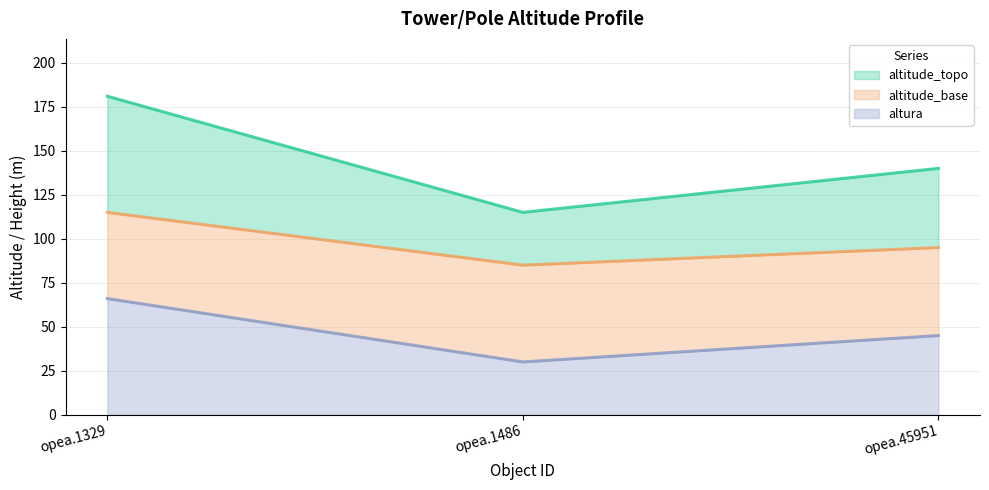

Reading left to right, list all the values displayed in this chart.

altitude_topo: 181	115	140
altitude_base: 115	85	95
altura: 66	30	45